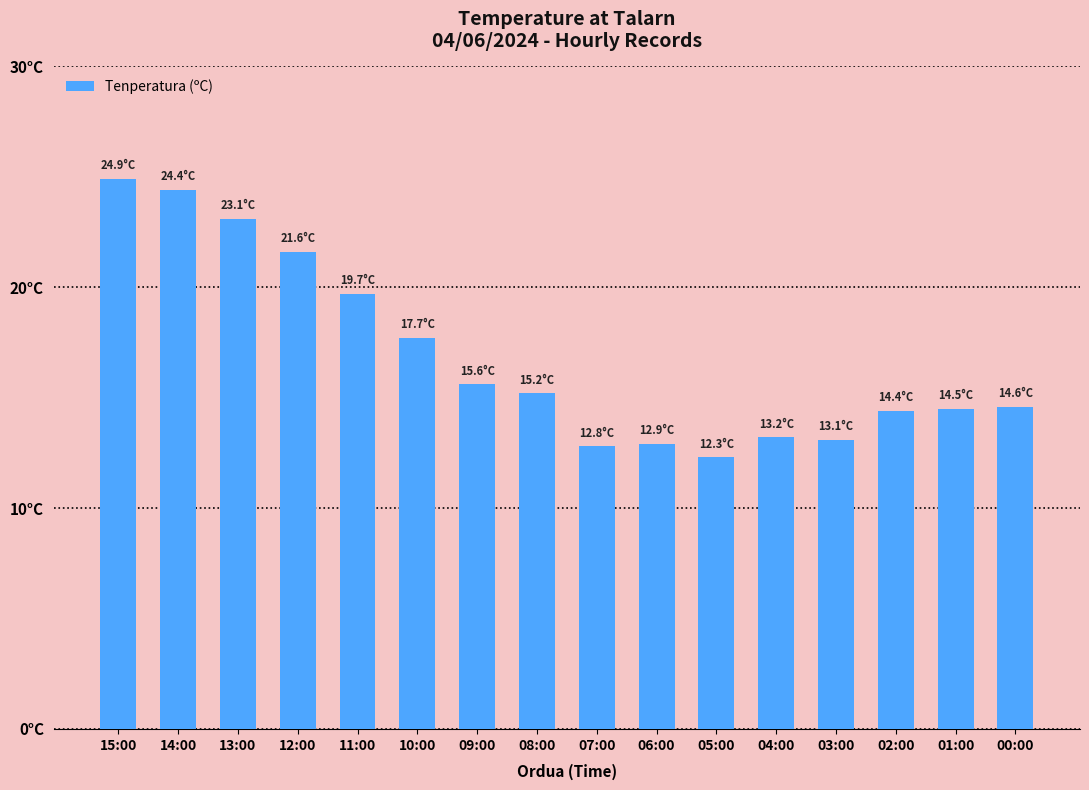

At which label does the data first exceed 15?

15:00